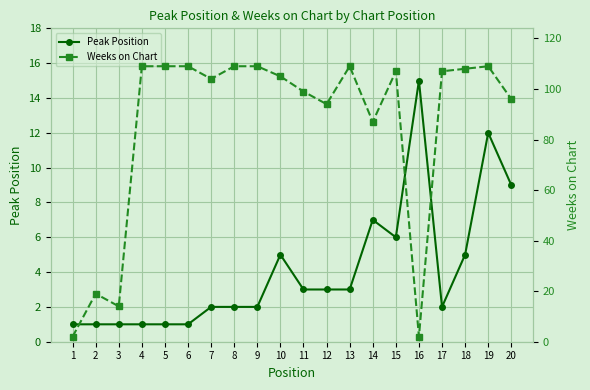

What is the difference between the maximum and minimum values in the Weeks on Chart series?

107